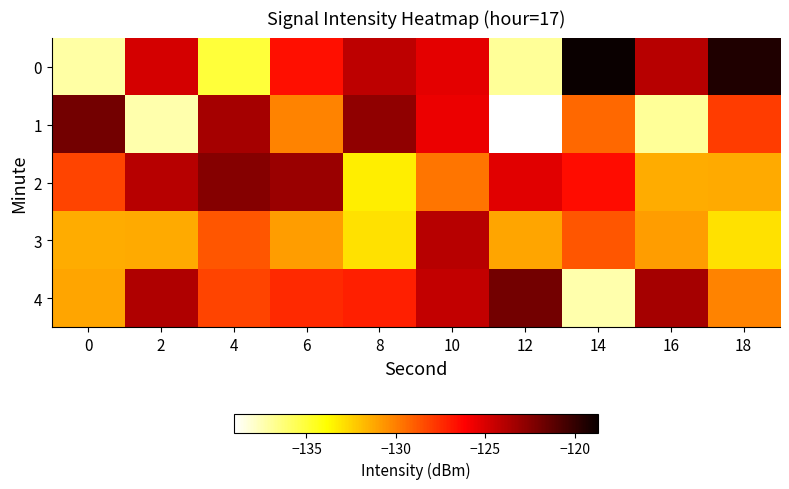

At which category is the sum across all series the highest?

10